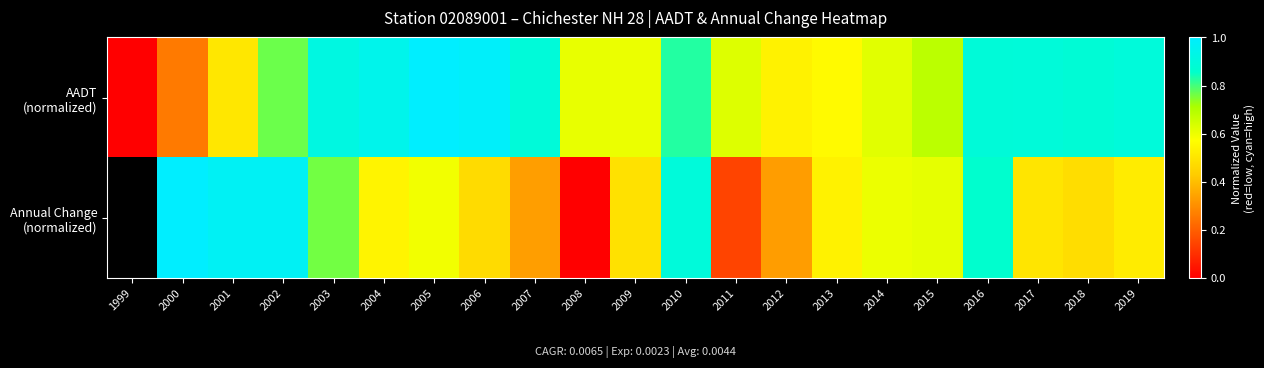

At which label does Annual Change (normalized) first exceed 0?

2000